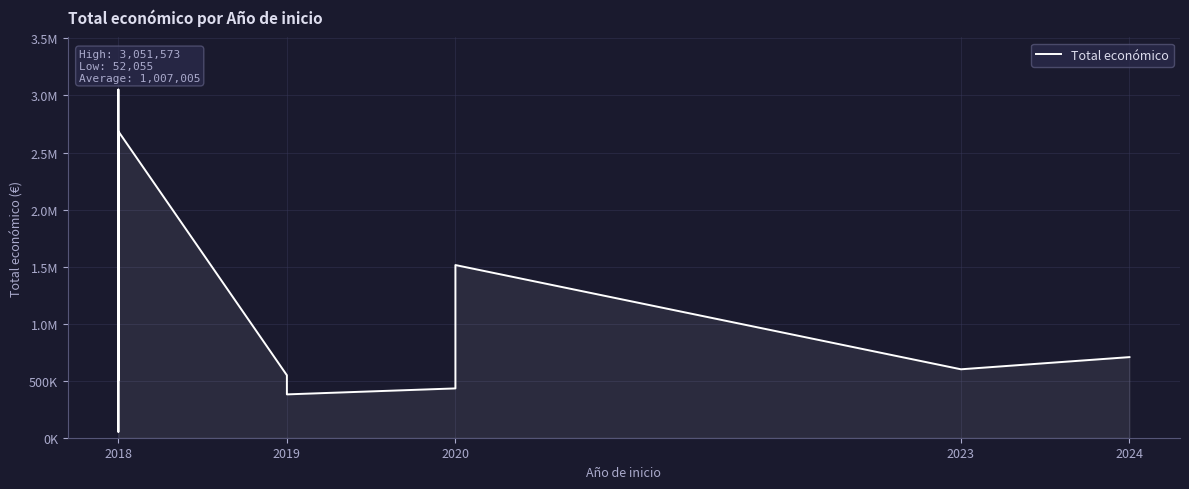

What is the smallest value displayed?

52055